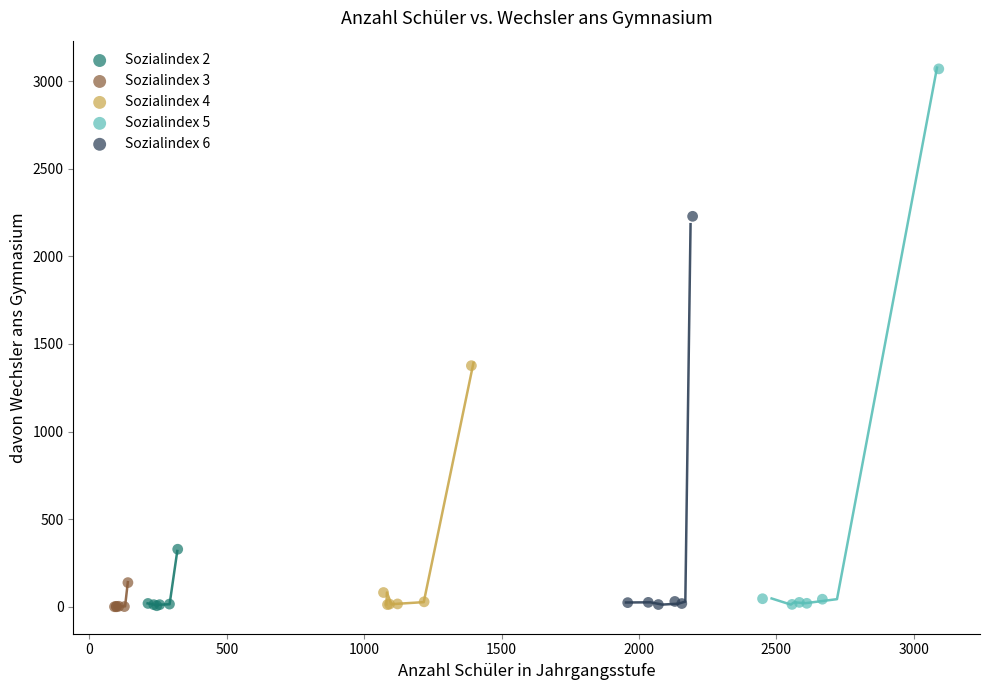

Which series contains the highest Y value?

Sozialindex 5